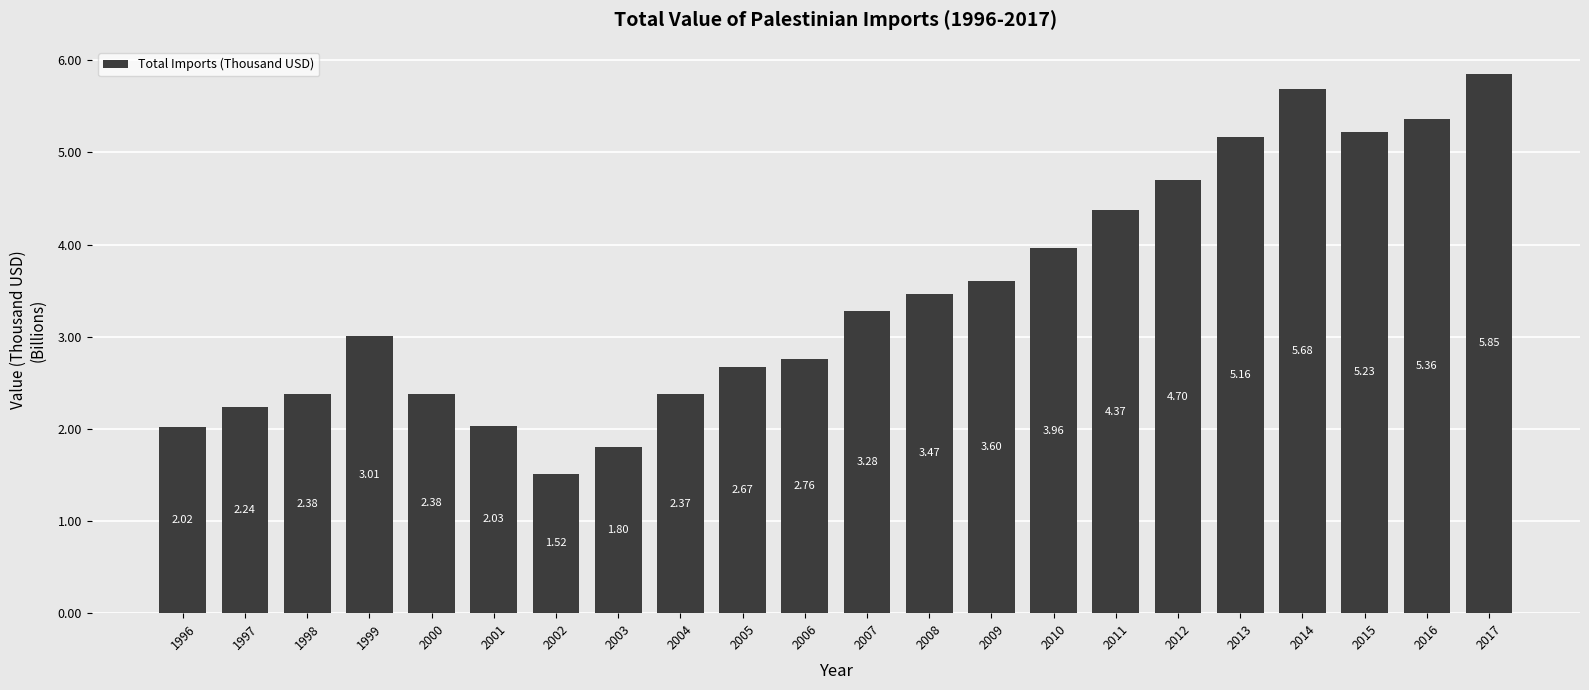

What is the difference between the values at 1996 and 2013?

3.1